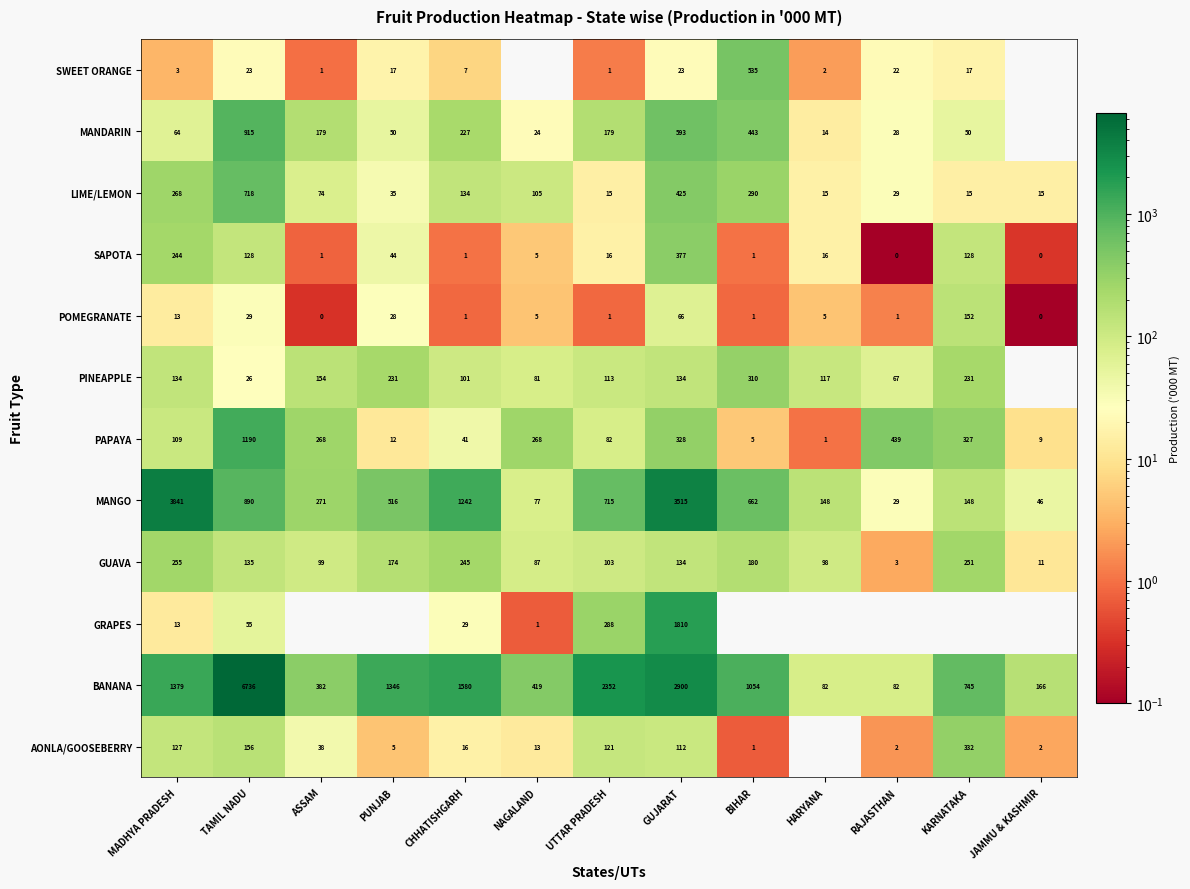

True or false: SWEET ORANGE has a value of 6.3 at KARNATAKA.

False